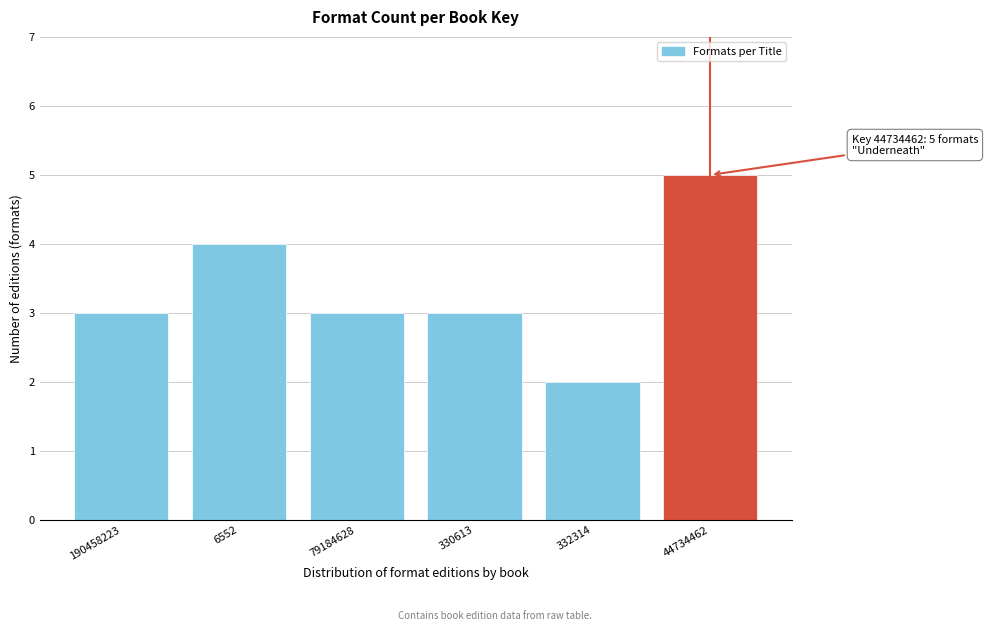

Reading left to right, what are all the values shown in this chart?

190458223=3	6552=4	79184628=3	330613=3	332314=2	44734462=5